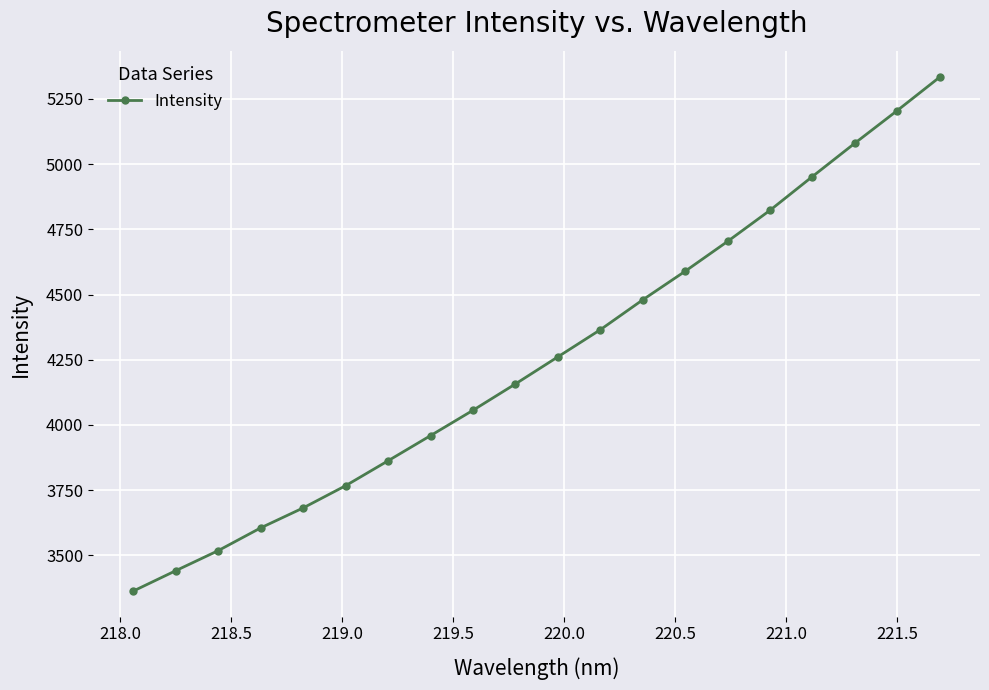

True or false: the data has more than 1 interior local peaks.

False